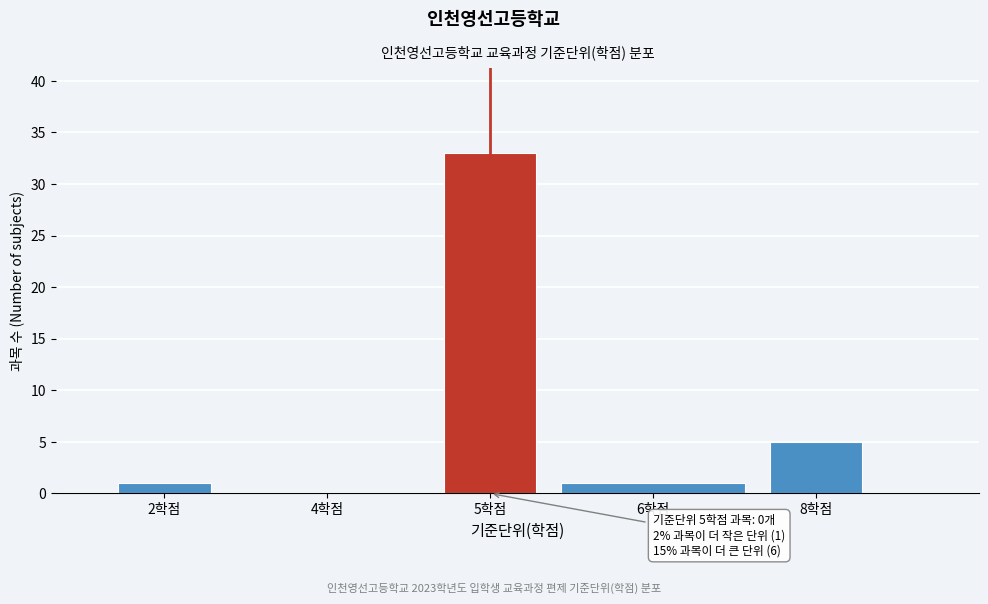

Reading left to right, list all the values displayed in this chart.

2학점=1	4학점=0	5학점=33	6학점=1	8학점=5